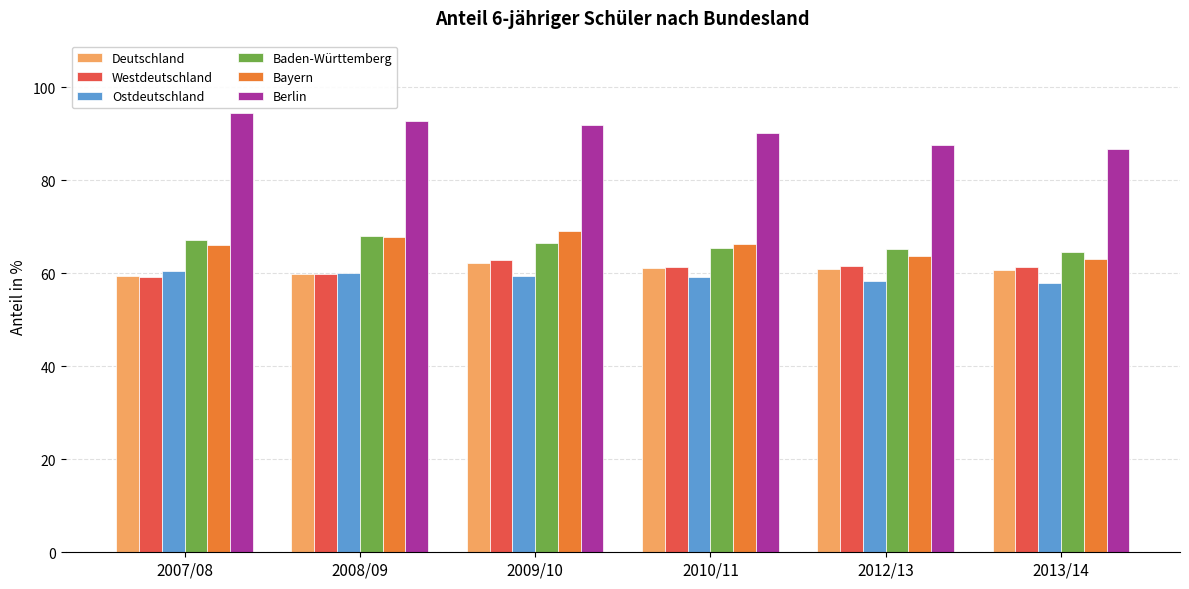

How many bars are there in each group?

6